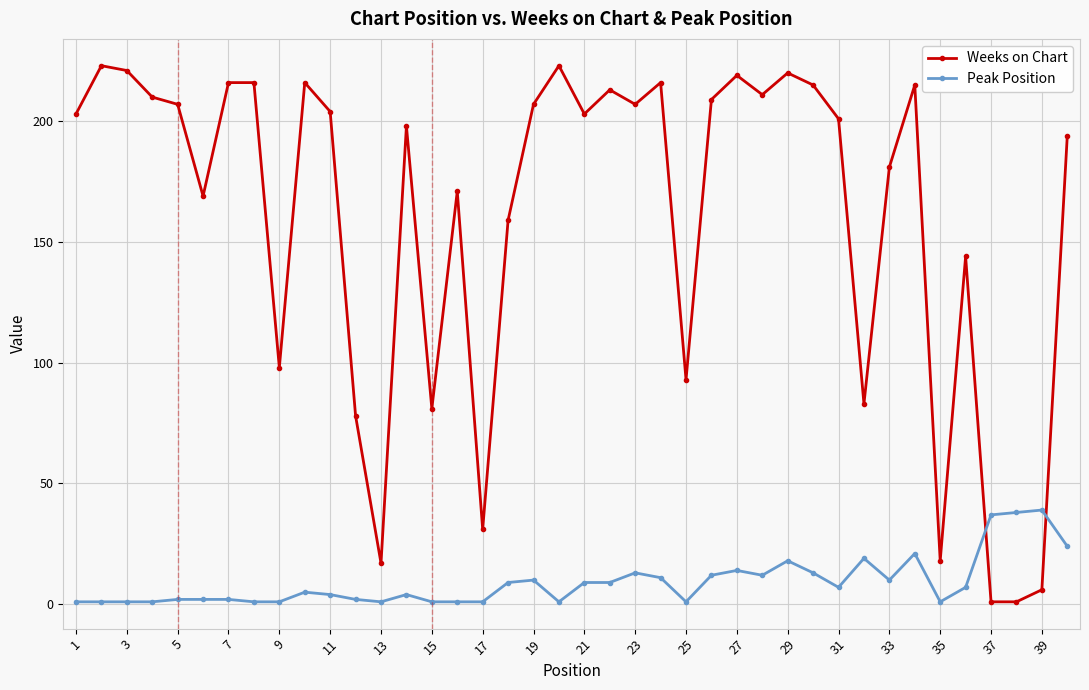

How many series are shown in this chart?

2